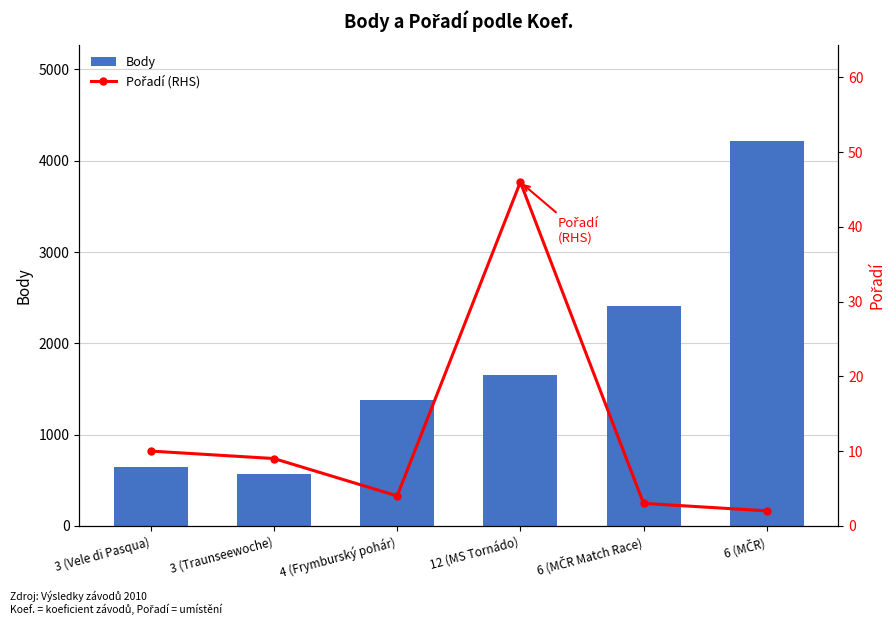

What is the label of the 4th bar from the left?

12 (MS Tornádo)